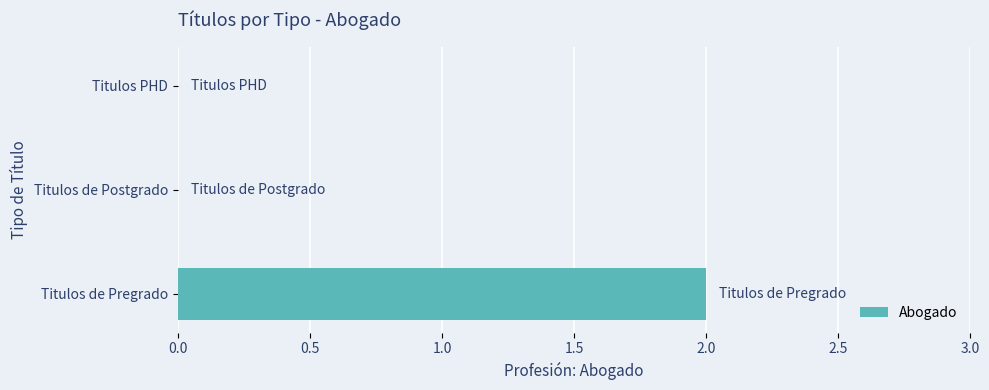

Reading bottom to top, transcribe all the data shown in this chart.

Titulos de Pregrado=2	Titulos de Postgrado=0	Titulos PHD=0